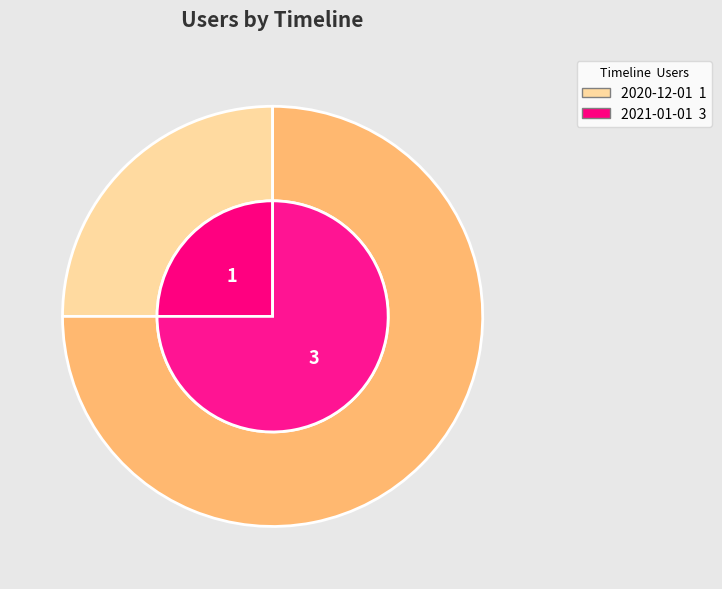

What is the smallest slice in the pie chart?

2020-12-01